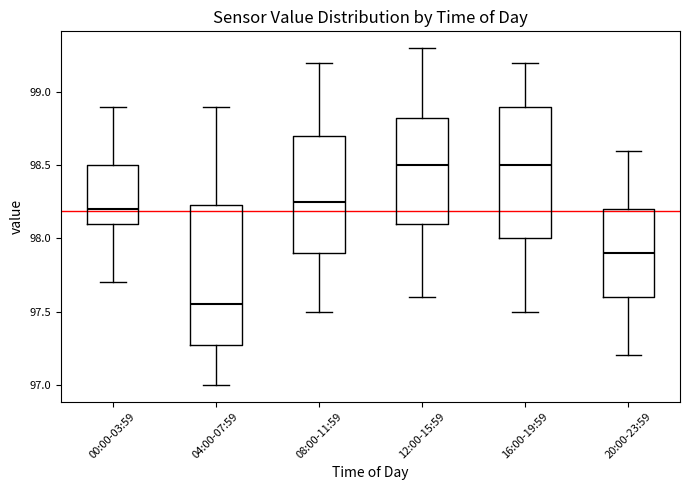

Reading left to right, transcribe this box plot: for each box, give where its median line is, the range the box spans, and where its two whiskers end, as read against the y-axis. The values are not printed on the chart, so give them approximately, as read against the axis.

00:00-03:59: median 98.20, box 98.10 to 98.50, whiskers 97.70 to 98.90
04:00-07:59: median 97.55, box 97.30 to 98.25, whiskers 97.00 to 98.90
08:00-11:59: median 98.25, box 97.90 to 98.70, whiskers 97.50 to 99.20
12:00-15:59: median 98.50, box 98.10 to 98.85, whiskers 97.60 to 99.30
16:00-19:59: median 98.50, box 98.00 to 98.90, whiskers 97.50 to 99.20
20:00-23:59: median 97.90, box 97.60 to 98.20, whiskers 97.20 to 98.60